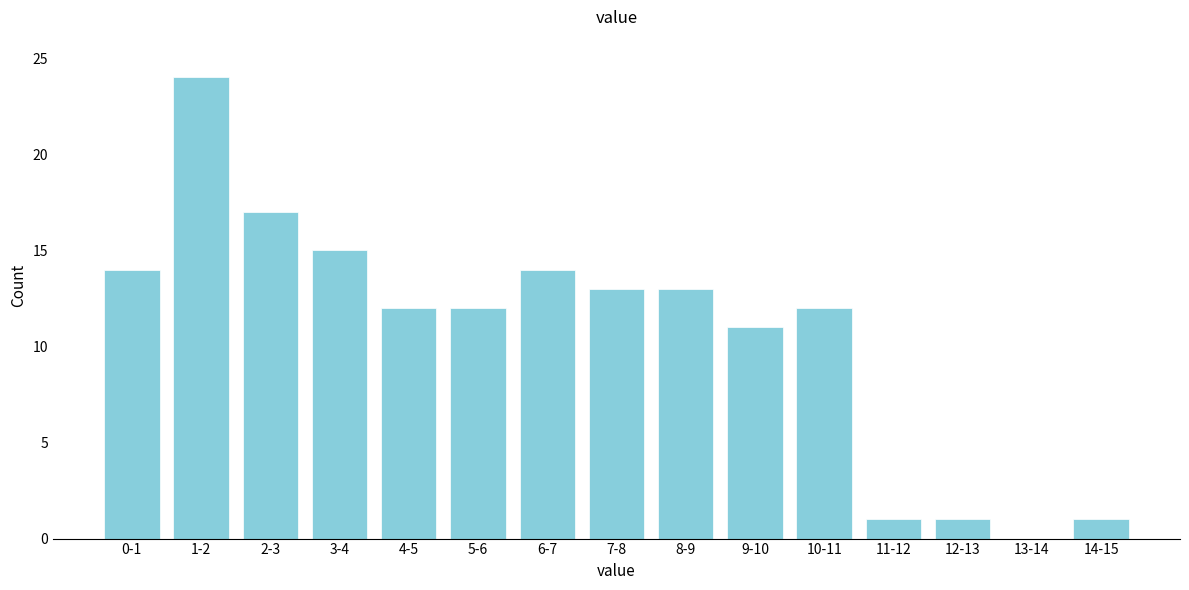

Reading left to right, what are all the values shown in this chart?

0-1=14	1-2=24	2-3=17	3-4=15	4-5=12	5-6=12	6-7=14	7-8=13	8-9=13	9-10=11	10-11=12	11-12=1	12-13=1	13-14=0	14-15=1